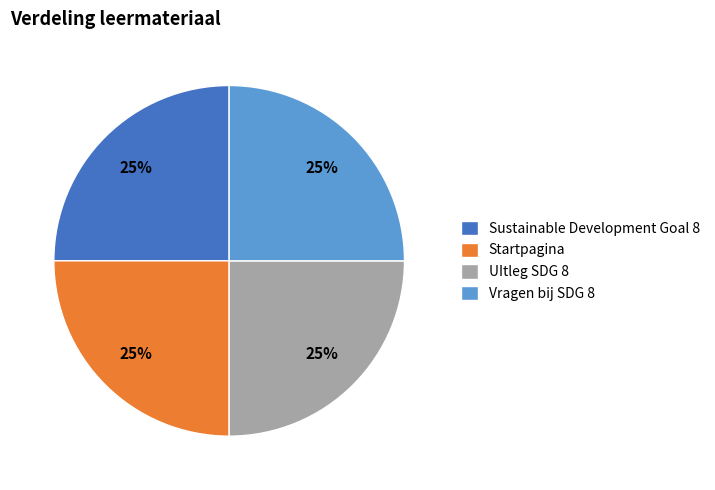

Does any single category account for the majority?

No